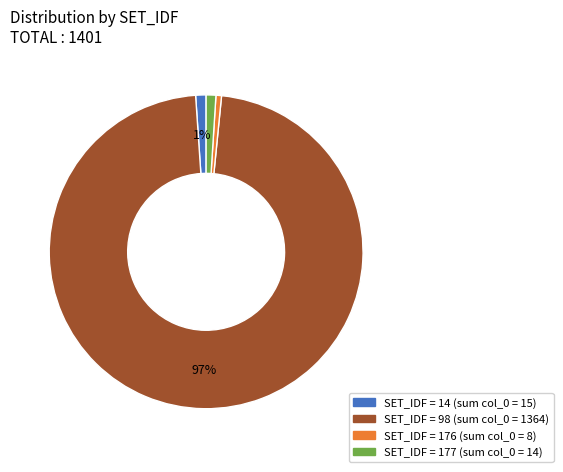

Is there a majority slice in this chart?

Yes